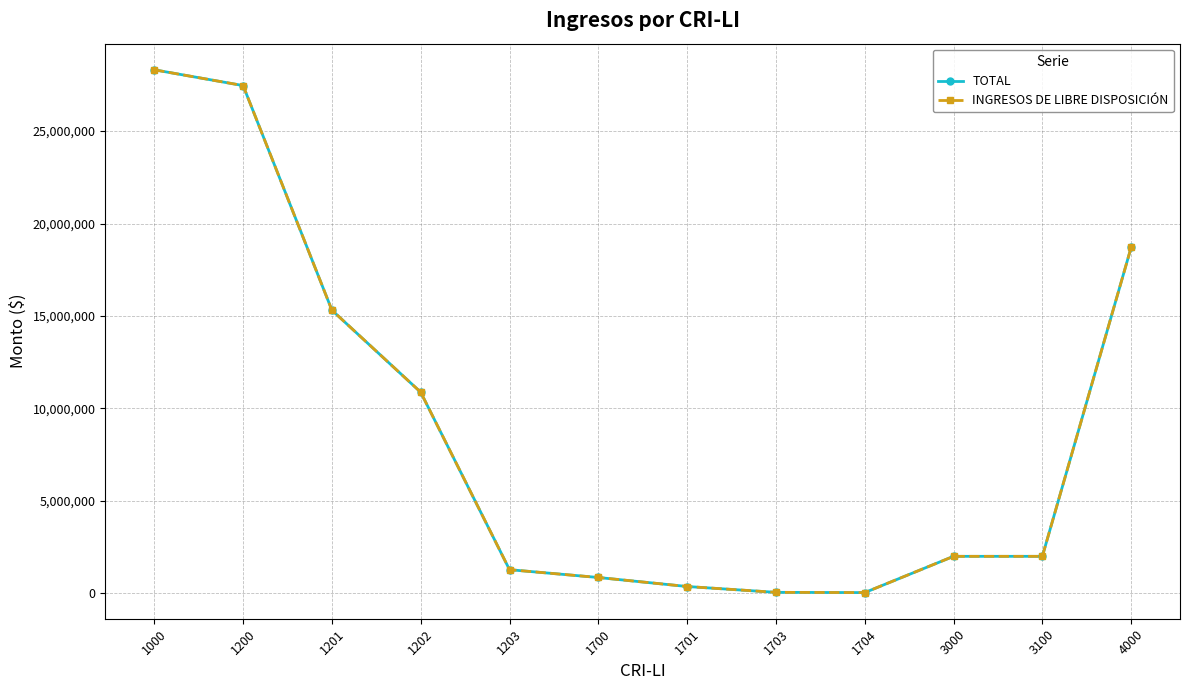

True or false: TOTAL has a value of 764116 at 1203.

False